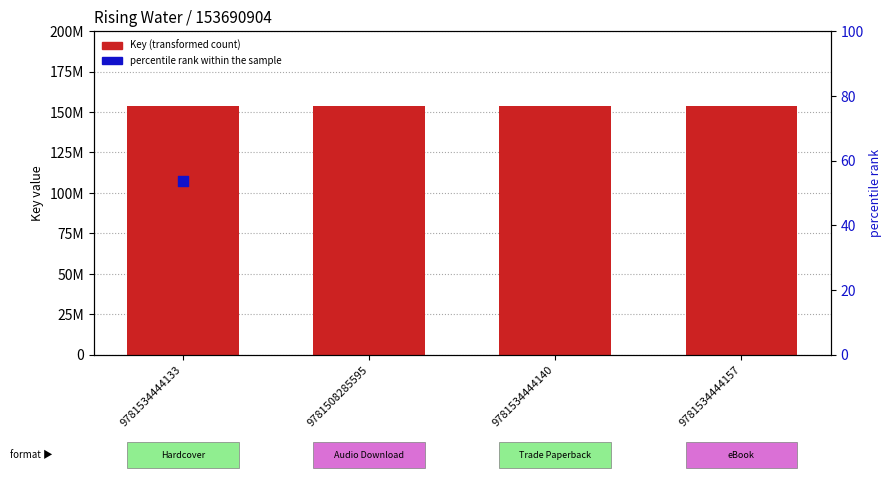

Which series contains the highest Y value?

Key (transformed count)